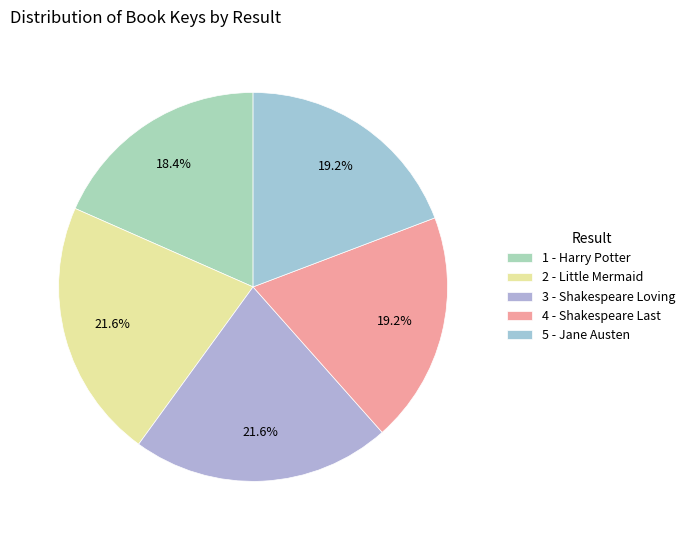

To the nearest percent, what is the average slice percentage?

20%